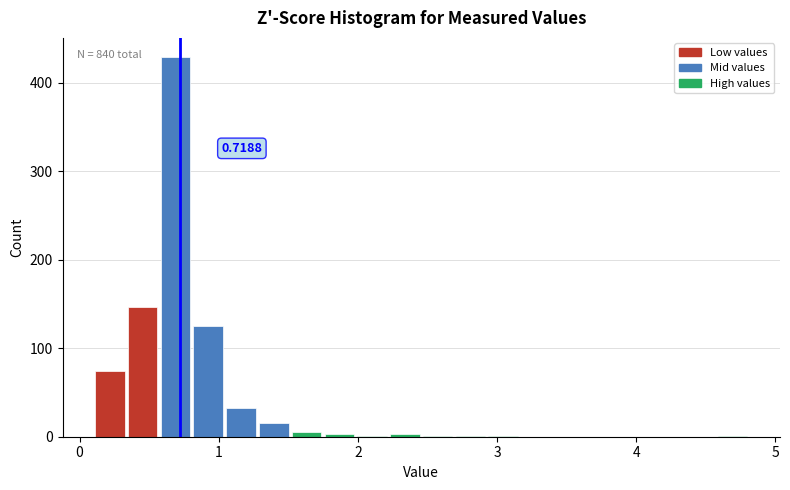

Read against the x-axis, roughly where is the centre of the tallest bar?

0.7